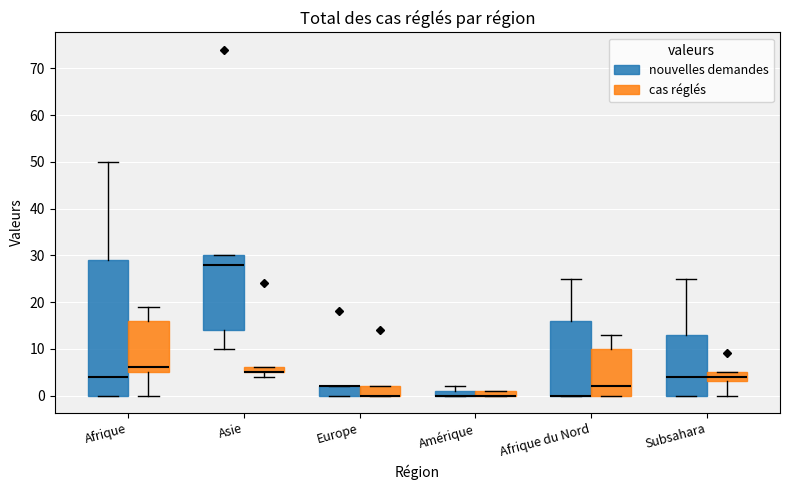

Where does the upper whisker of the box for Afrique du Nord (nouvelles demandes) end on the y-axis? The values are not printed on the chart, so give them approximately, as read against the axis.

25